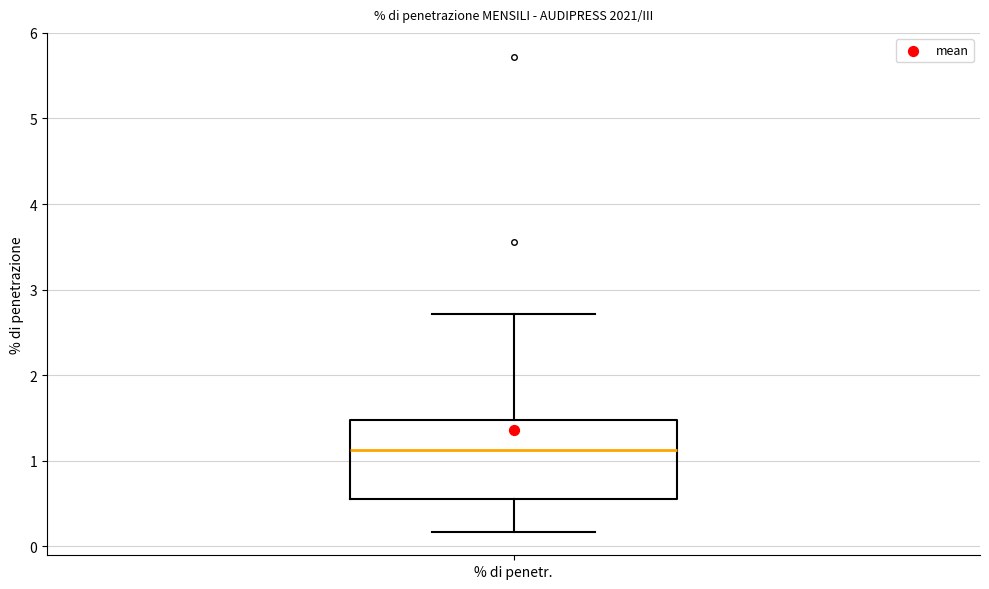

Read this box plot against the y-axis: the position of the median line, the range covered by the box, and the ends of both whiskers. The values are not printed on the chart, so give them approximately, as read against the axis.

median 1.1, box 0.6 to 1.5, whiskers 0.2 to 2.7